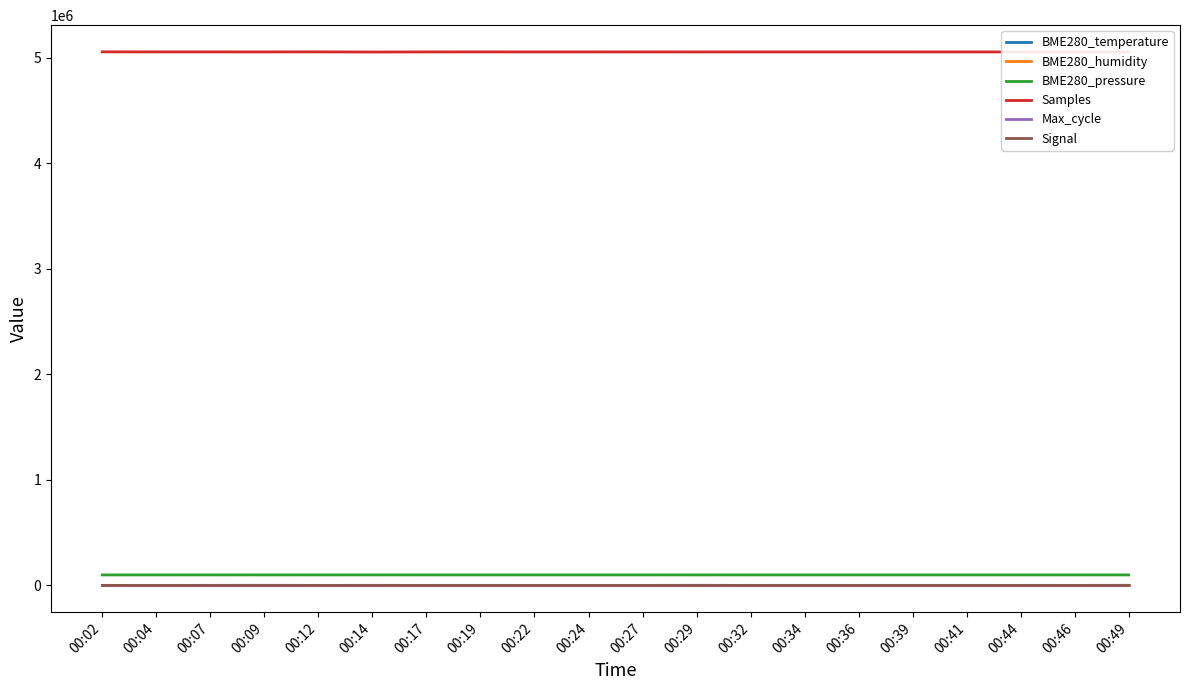

Is the value of Samples at 00:22 greater than the value of BME280_pressure at 00:39?

Yes